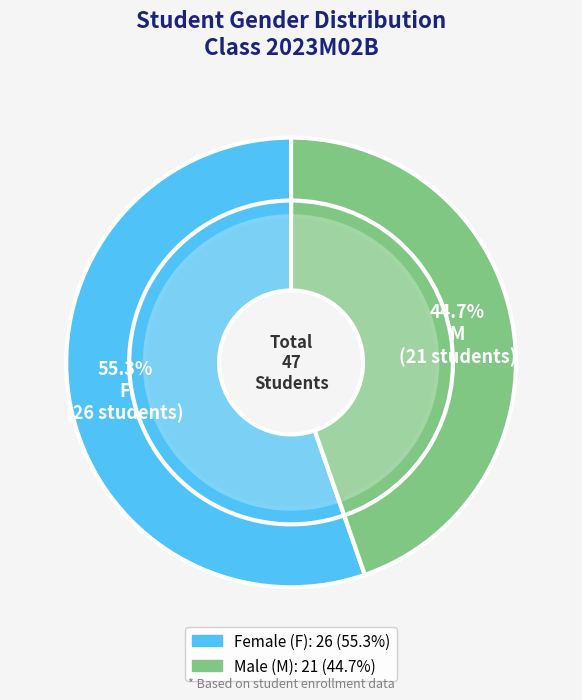

Rank the categories by value from highest to lowest.

F, M